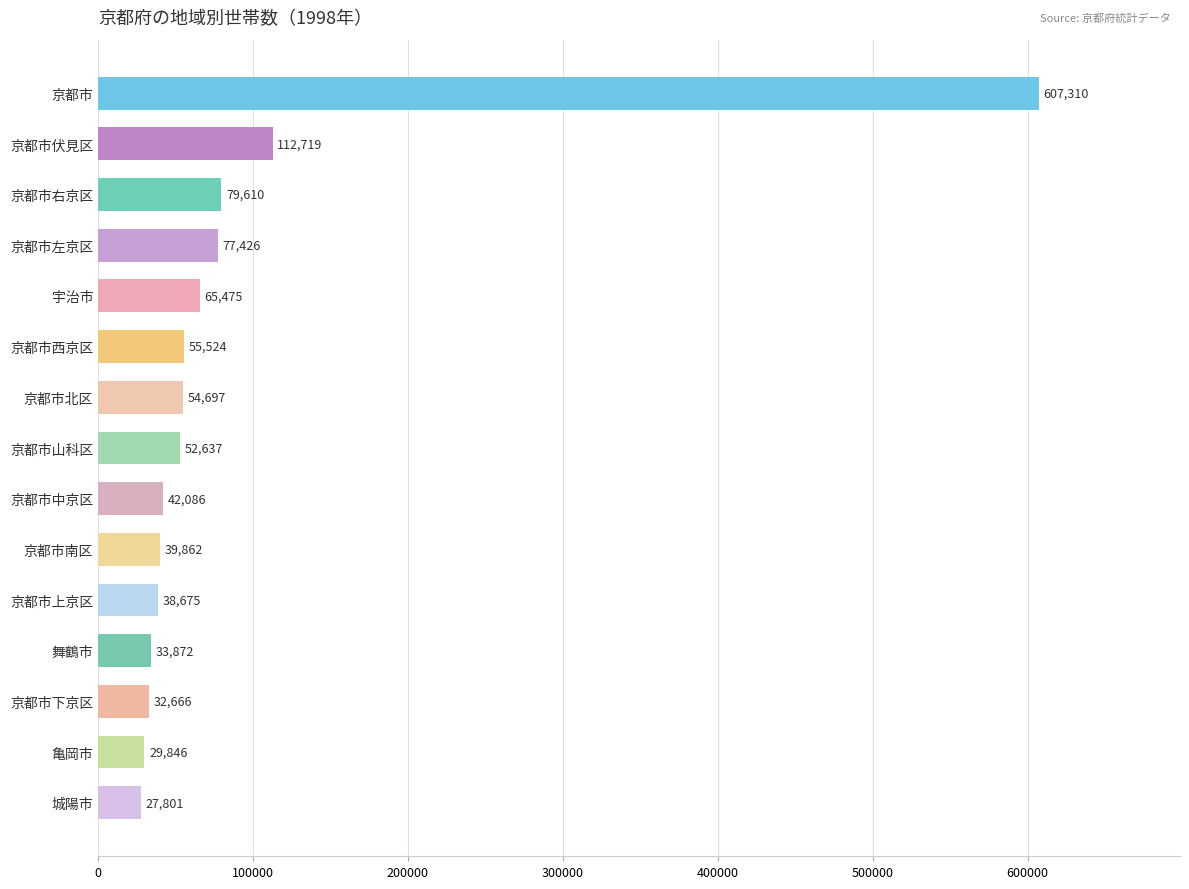

Rank the categories by value from highest to lowest.

京都市, 京都市伏見区, 京都市右京区, 京都市左京区, 宇治市, 京都市西京区, 京都市北区, 京都市山科区, 京都市中京区, 京都市南区, 京都市上京区, 舞鶴市, 京都市下京区, 亀岡市, 城陽市